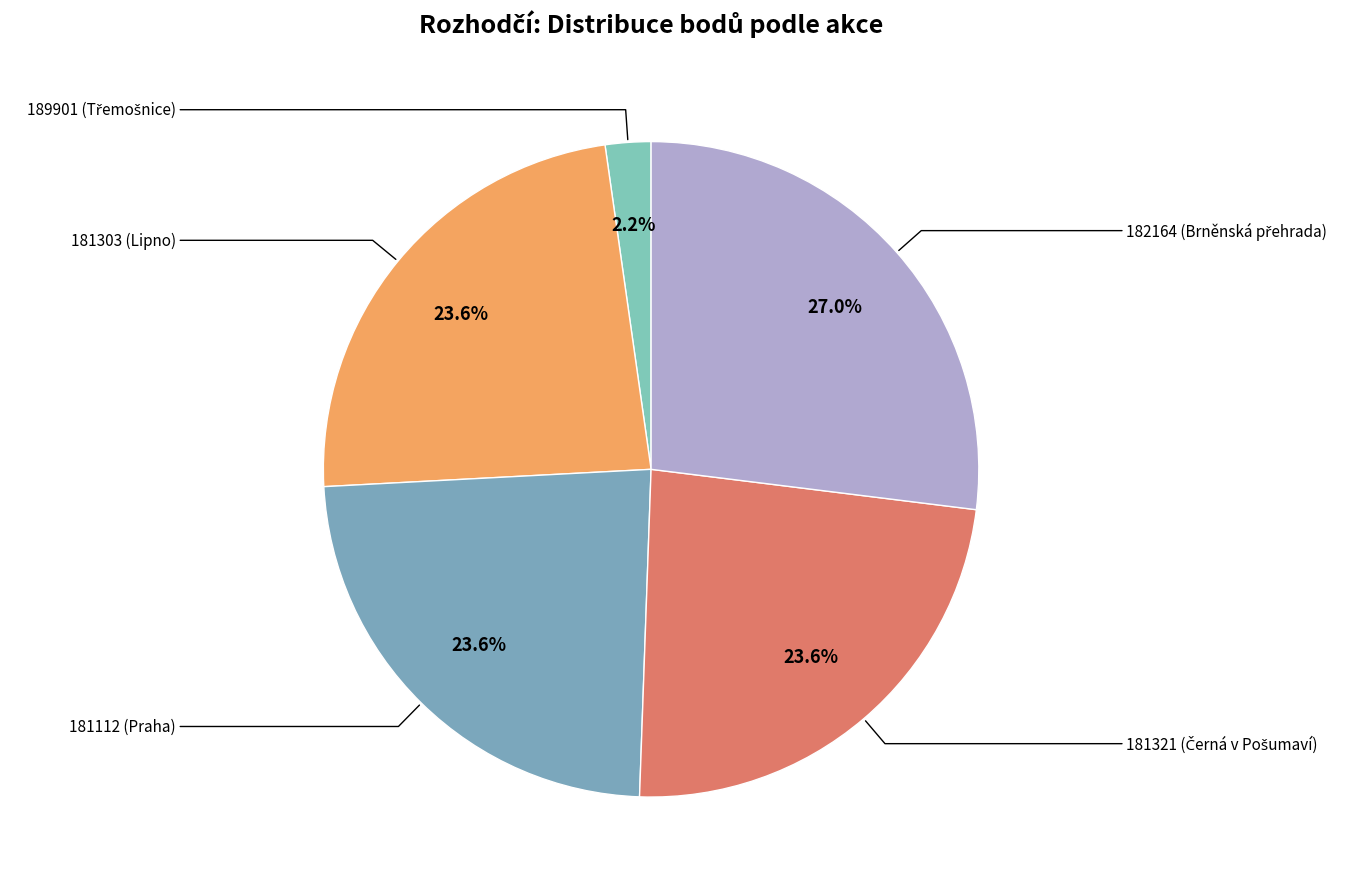

To the nearest percent, what is the average slice percentage?

20%